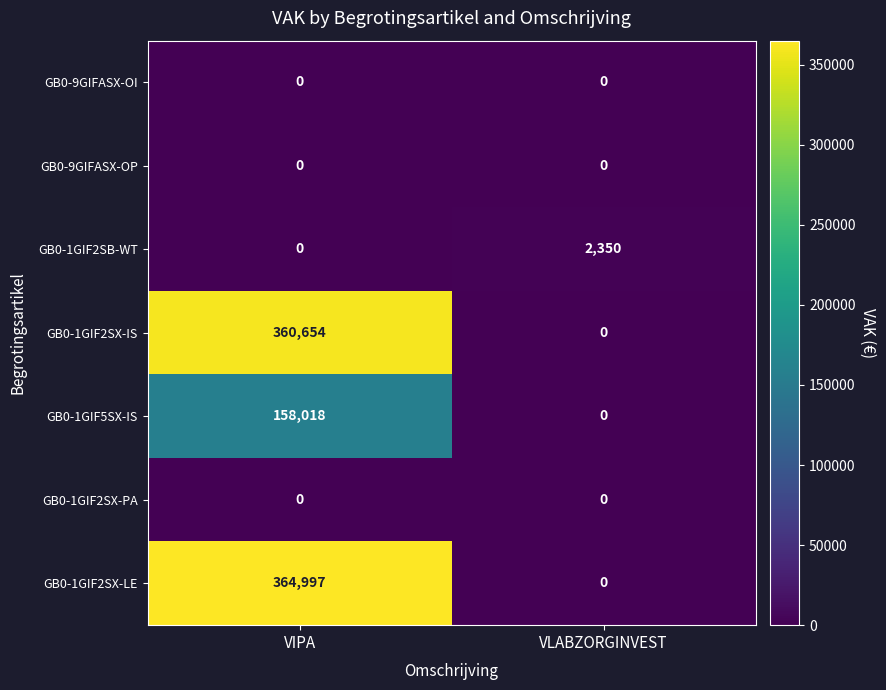

Reading left to right, what are all the values shown in this chart?

GB0-9GIFASX-OI: 0	0
GB0-9GIFASX-OP: 0	0
GB0-1GIF2SB-WT: 0	2350
GB0-1GIF2SX-IS: 360654	0
GB0-1GIF5SX-IS: 158018	0
GB0-1GIF2SX-PA: 0	0
GB0-1GIF2SX-LE: 364997	0